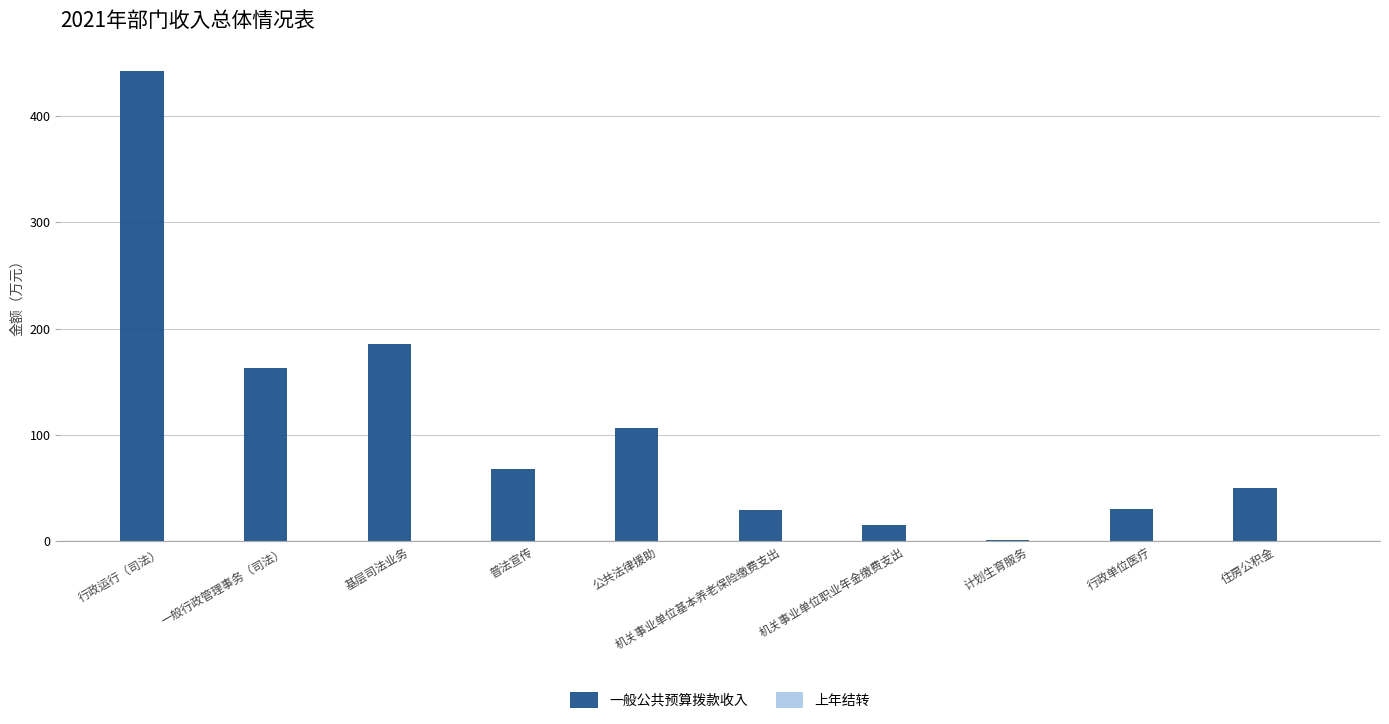

At which category does the chart reach its peak across all series?

行政运行（司法）